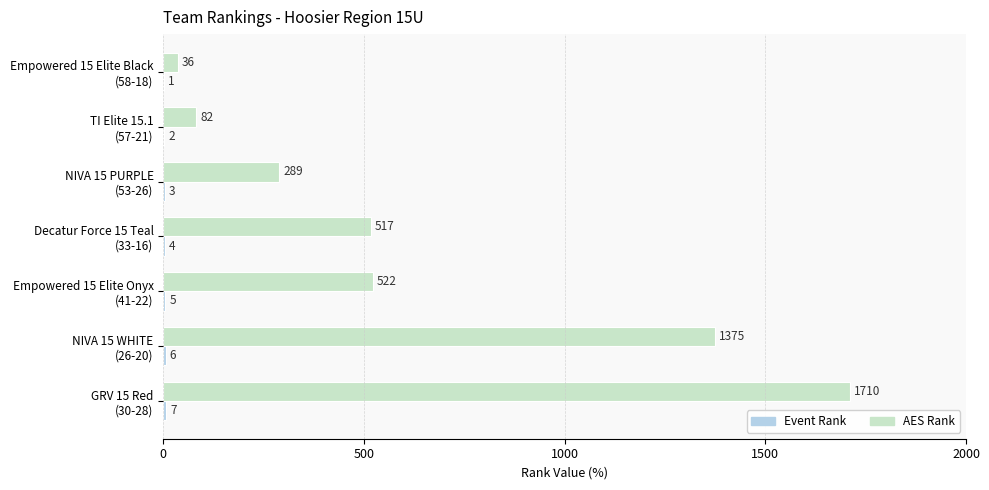

Which series has the largest total across all categories?

AES Rank